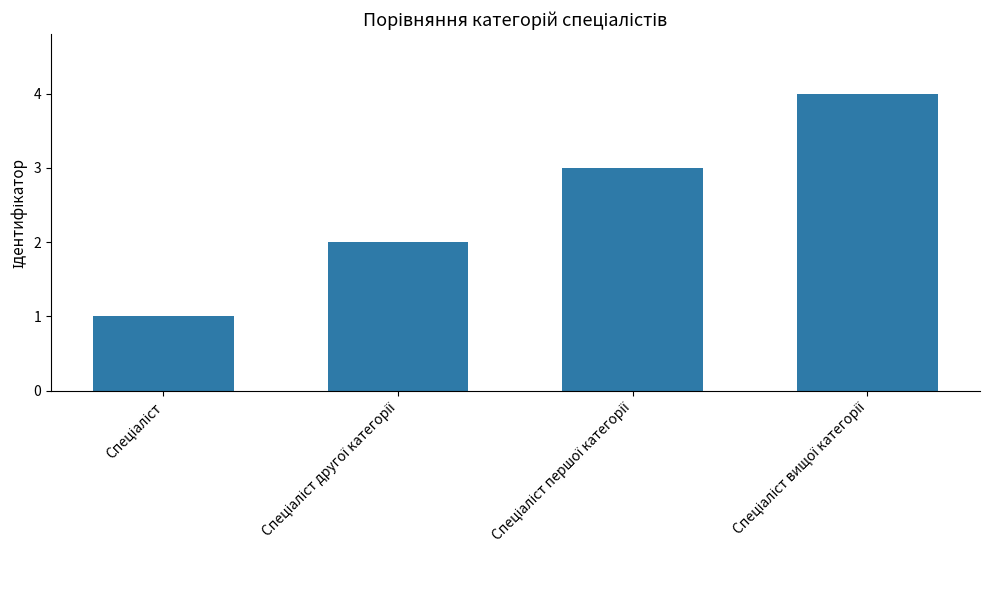

What is the difference between the maximum and minimum values?

3